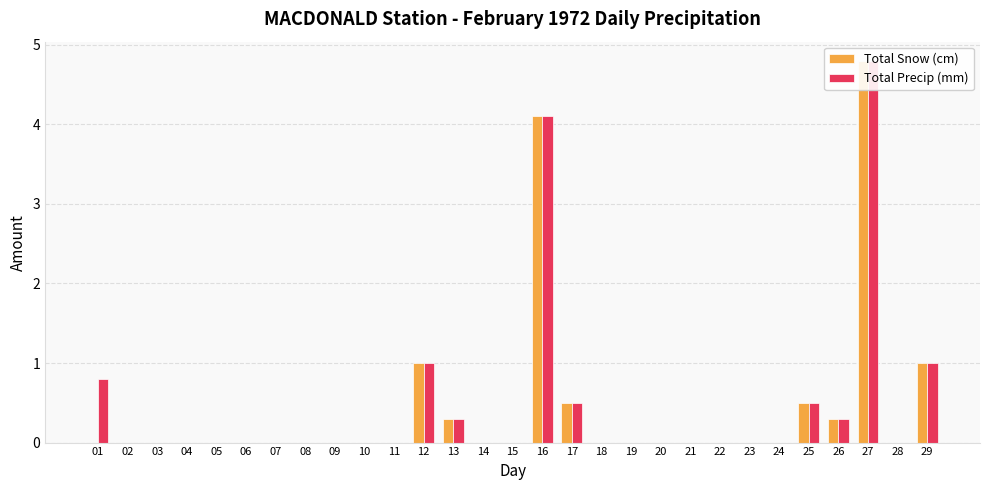

Is it true that Total Snow (cm) equals -1.5 at 07?

False